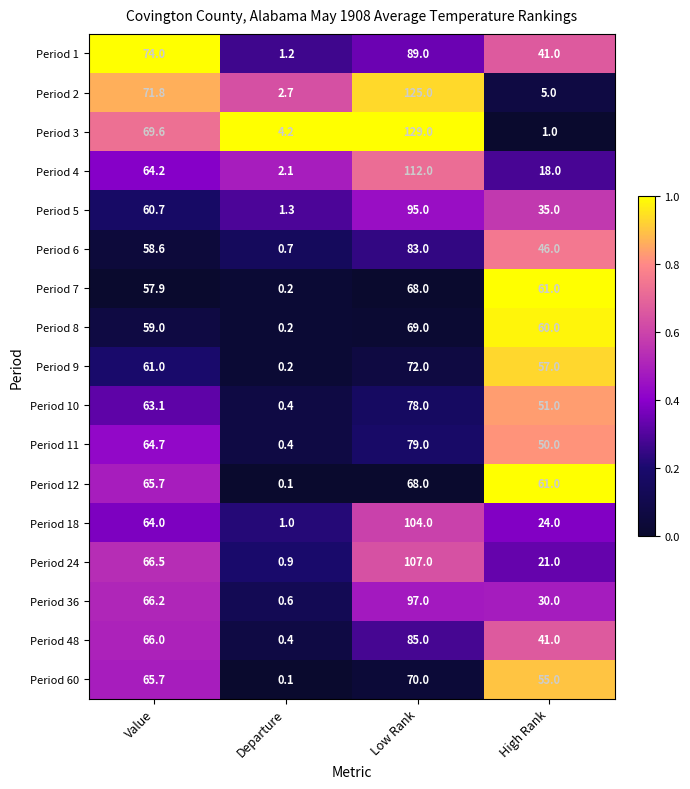

What is the sum of the Period 36 values at High Rank and Low Rank?

127.0